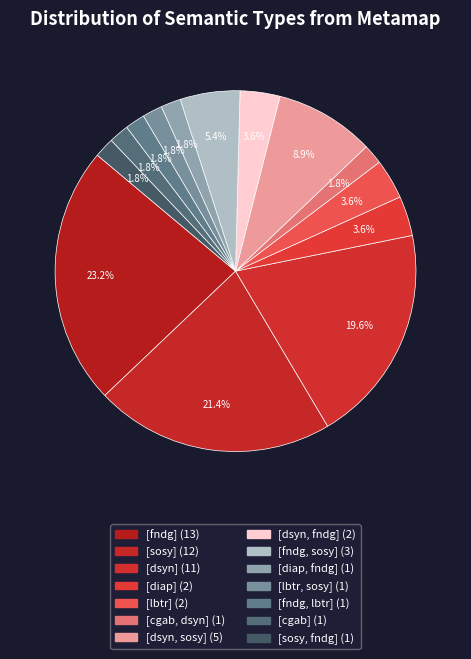

Which category has the smallest portion of the pie?

[fndg, lbtr]